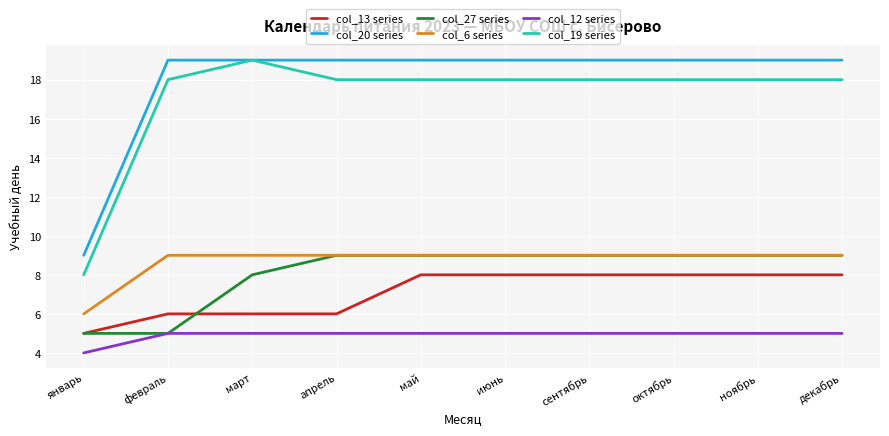

True or false: col_27 series and col_13 series cross at least once.

True